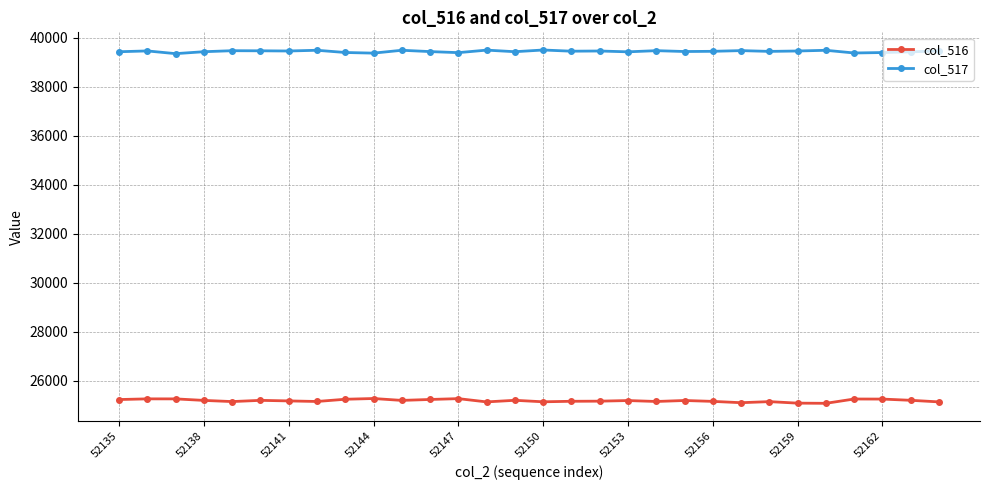

List the series in order of their overall mean, highest first.

col_517, col_516